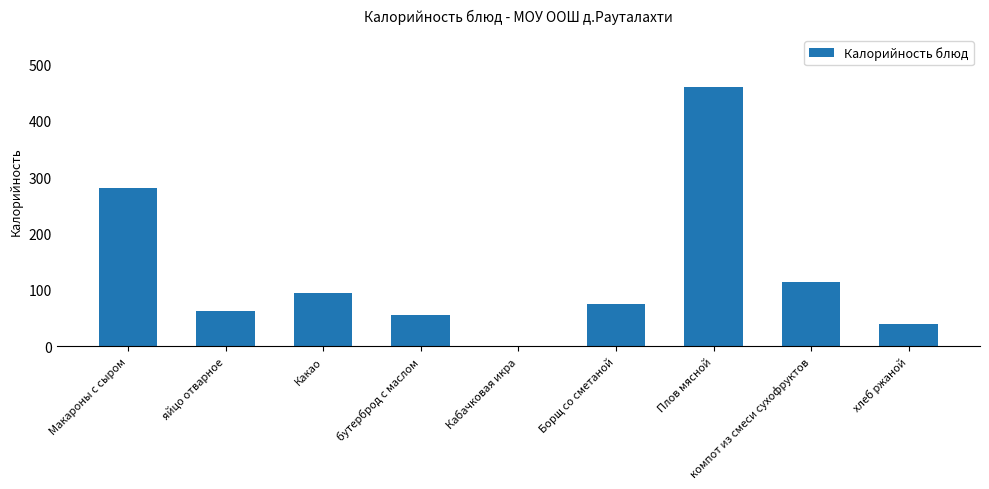

Approximately how many times larger is the value at Какао compared to компот из смеси сухофруктов?

0.8